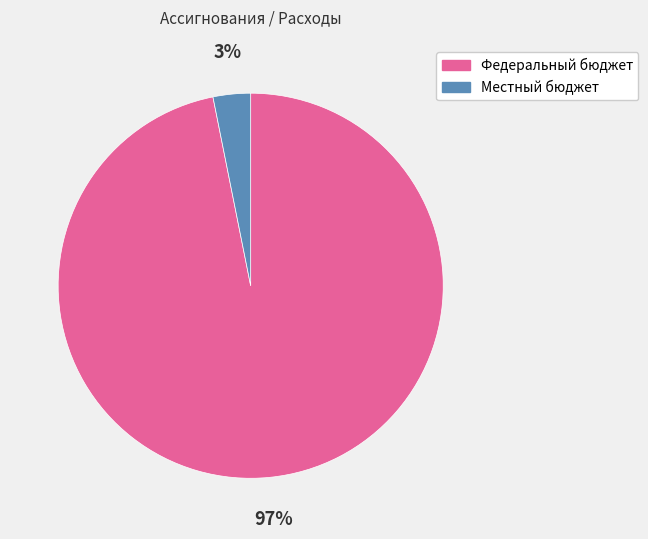

To the nearest percent, what is the difference between the Местный бюджет and Федеральный бюджет slice percentages?

94%